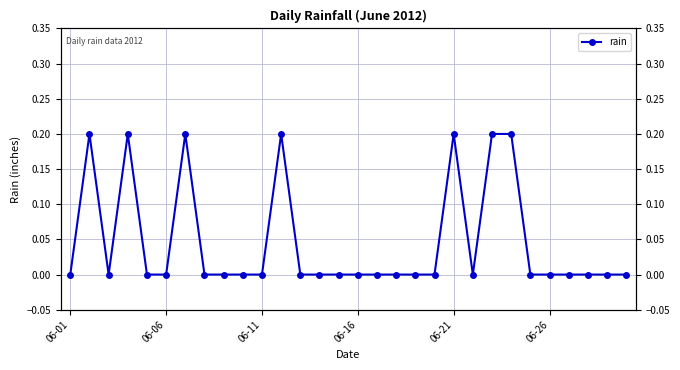

What is the difference between the values at 22 and 15?

0.2